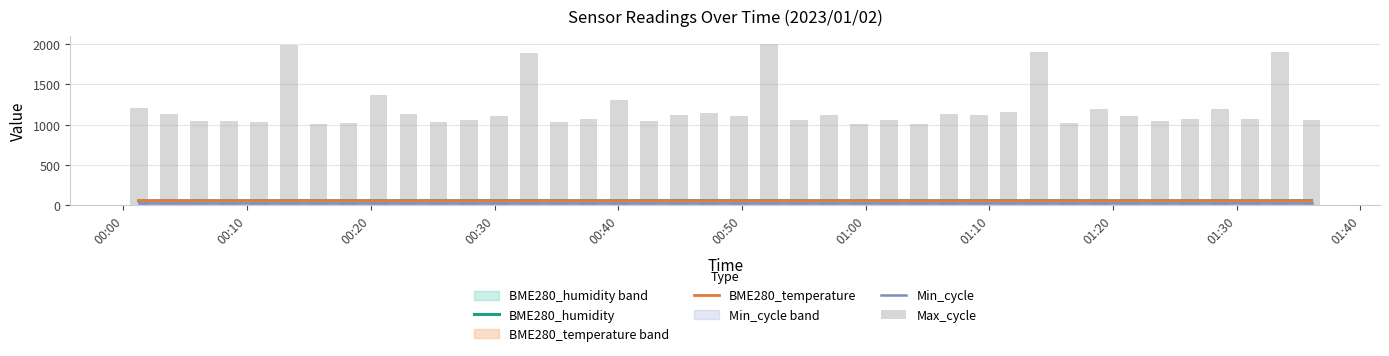

Which series has the largest total across all categories?

Max_cycle